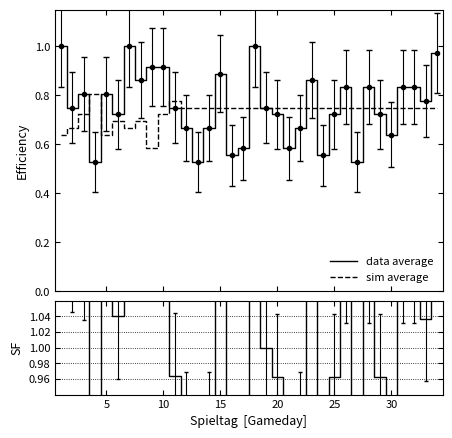

How many interior local valleys does the SF series have?

10